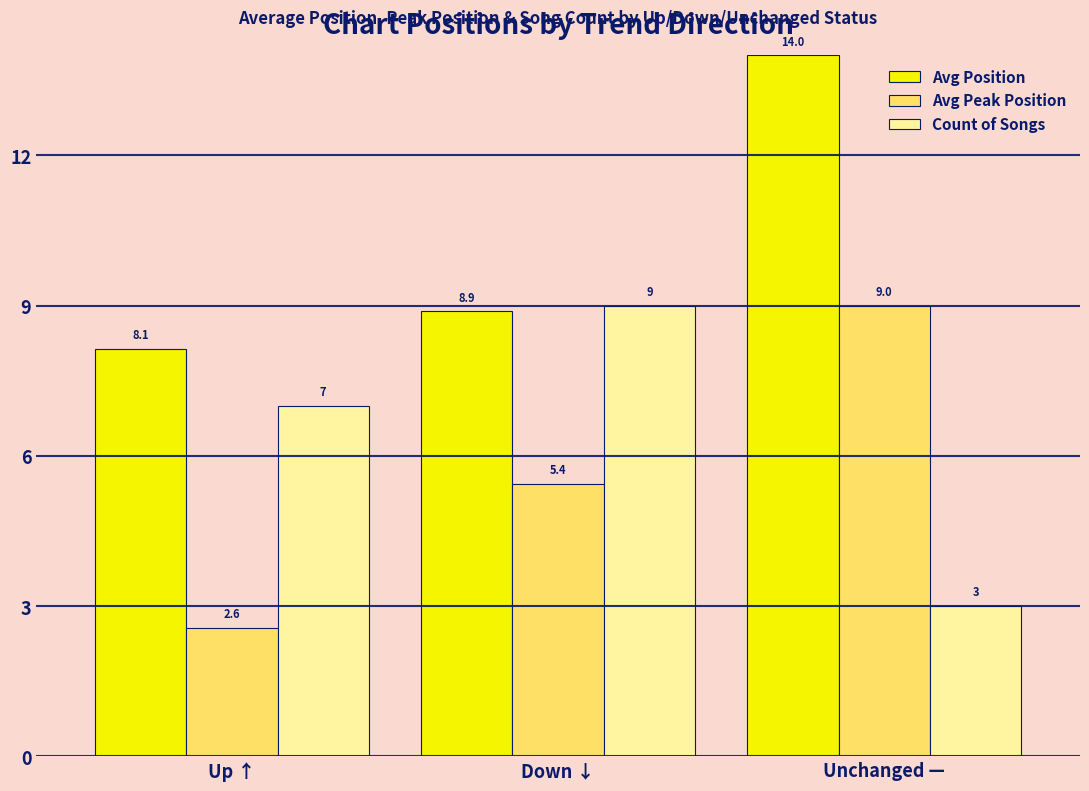

Are the bars horizontal?

No